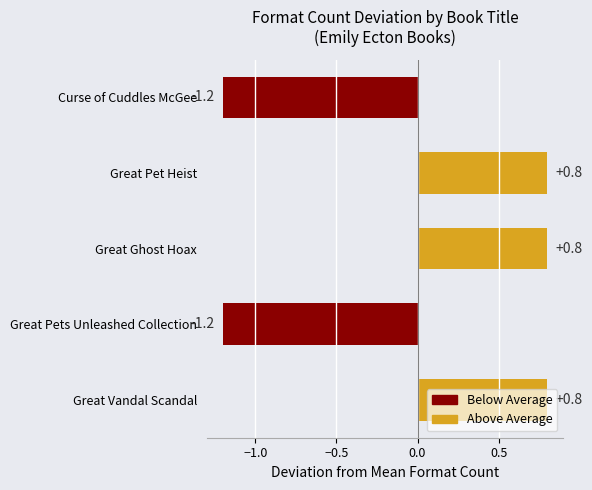

How many data points are less than 0?

2